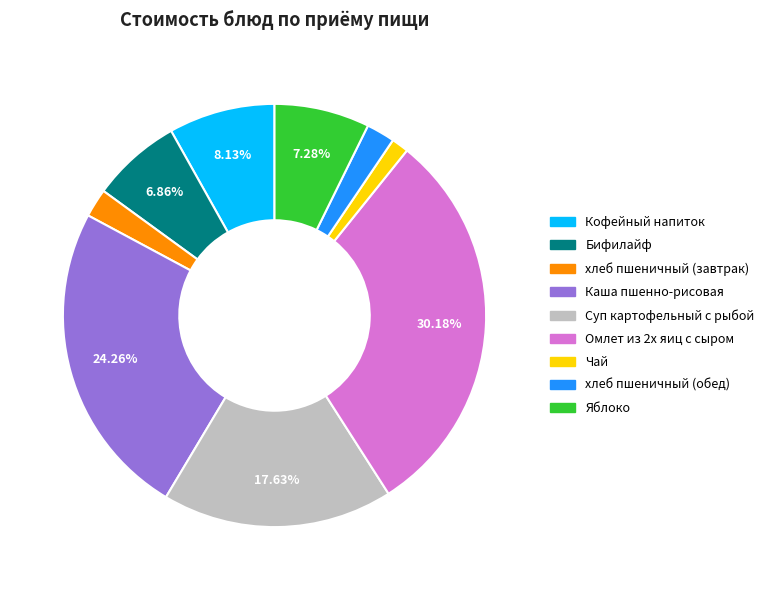

Is there a majority slice in this chart?

No